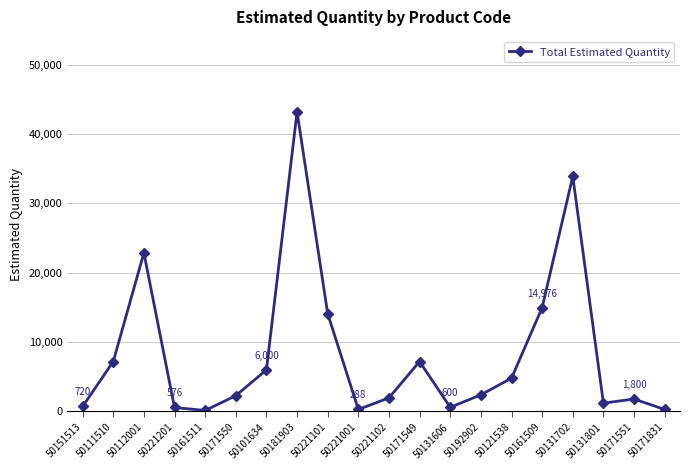

What is the value of the 20th point from the left?

288